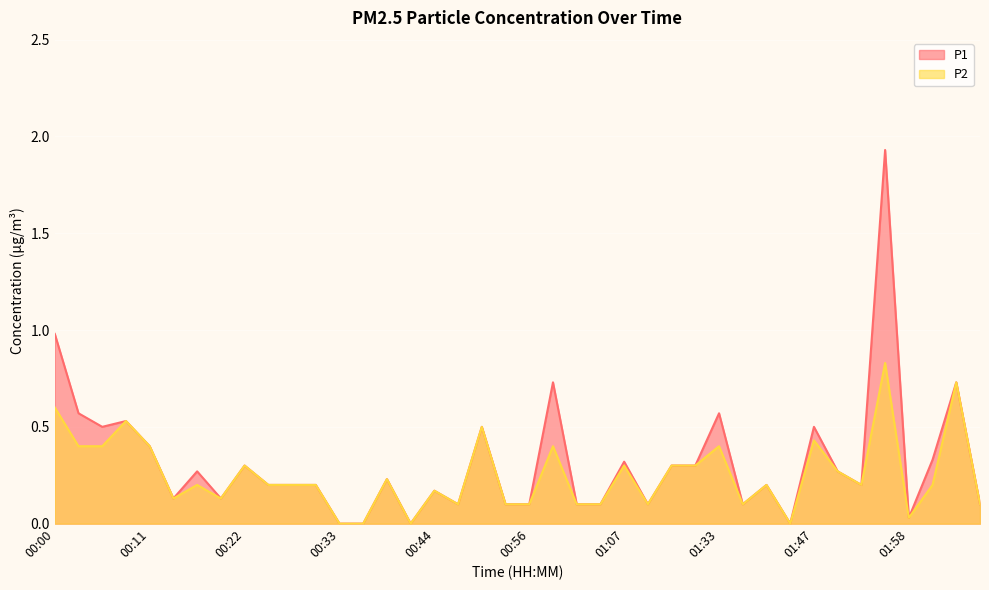

How many lines are shown in the chart?

2